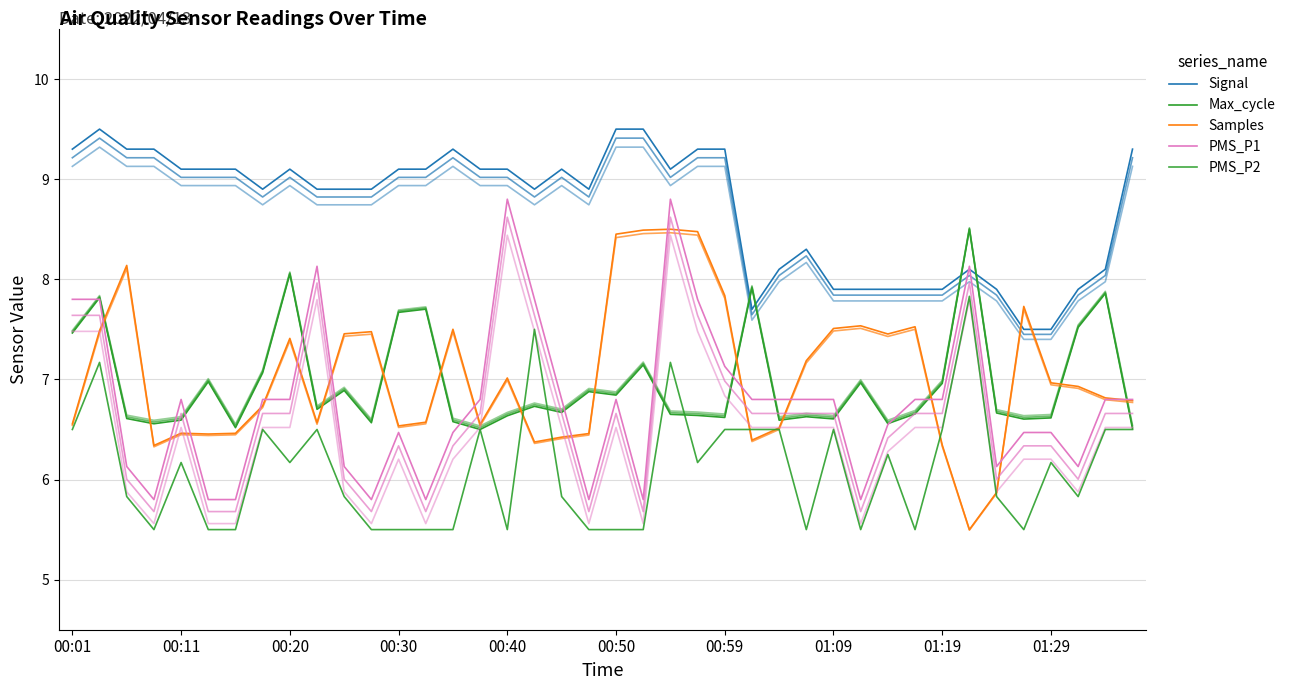

What is the difference between the Samples values at 01:19 and 00:40?

0.7